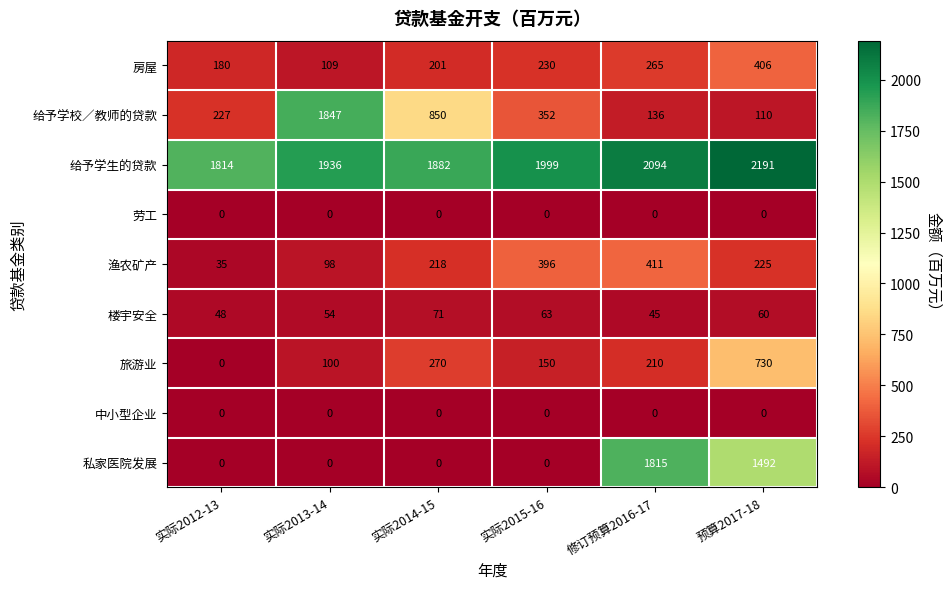

Which series has the widest spread of values?

私家医院发展